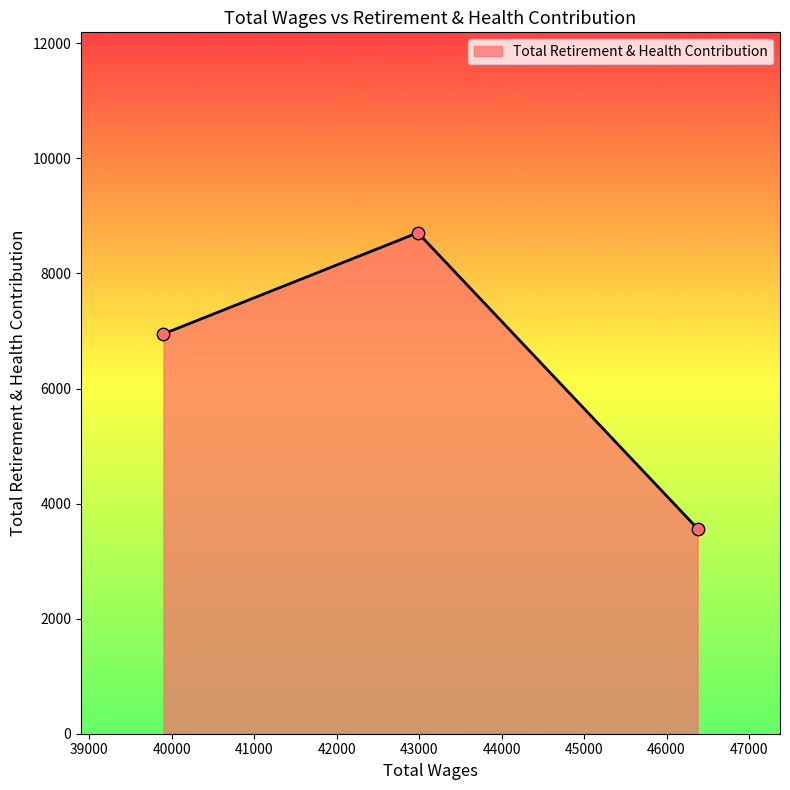

What is the sum of all values?

19223